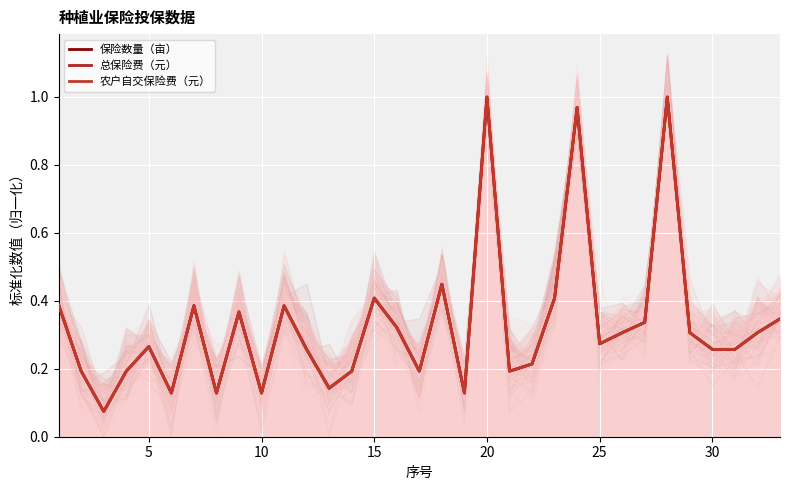

How many interior local valleys does the 总保险费（元） series have?

9